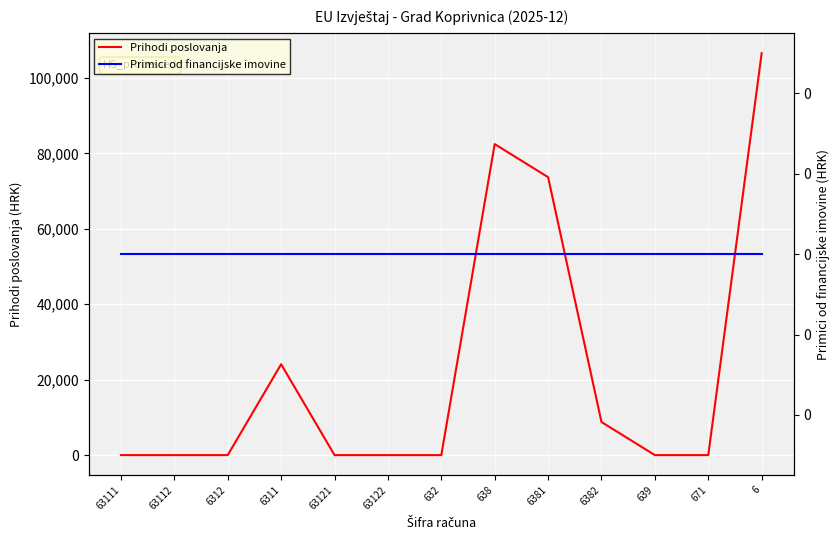

Count the number of categories in the chart.

13